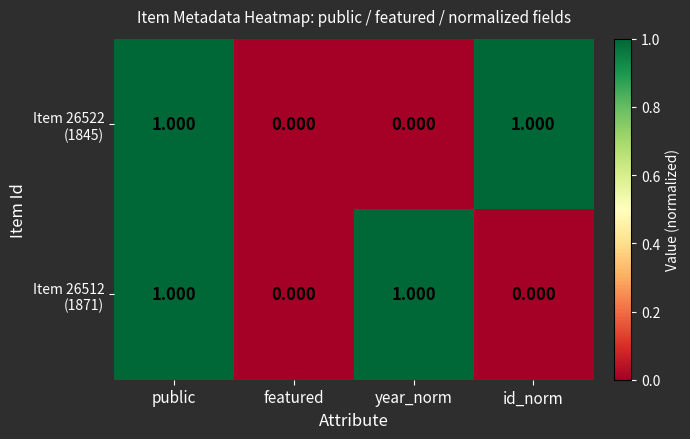

At which category is the sum across all series the highest?

public